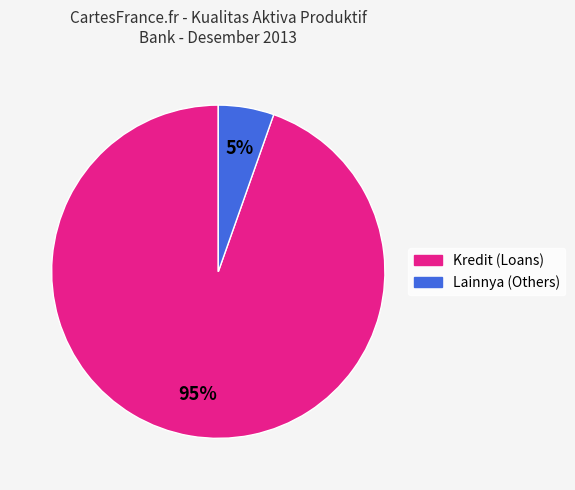

Is there a majority slice in this chart?

Yes